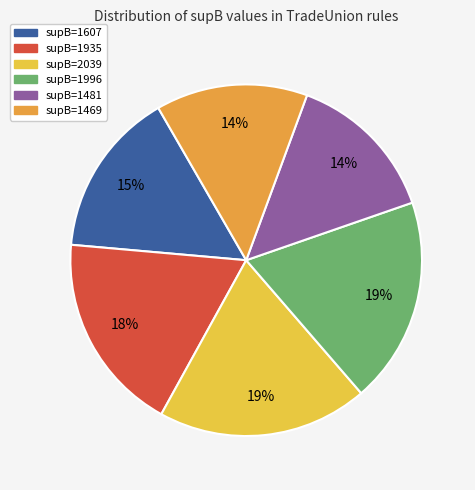

What is the ratio of the value at supB=2039 to the value at supB=1607?

1.3